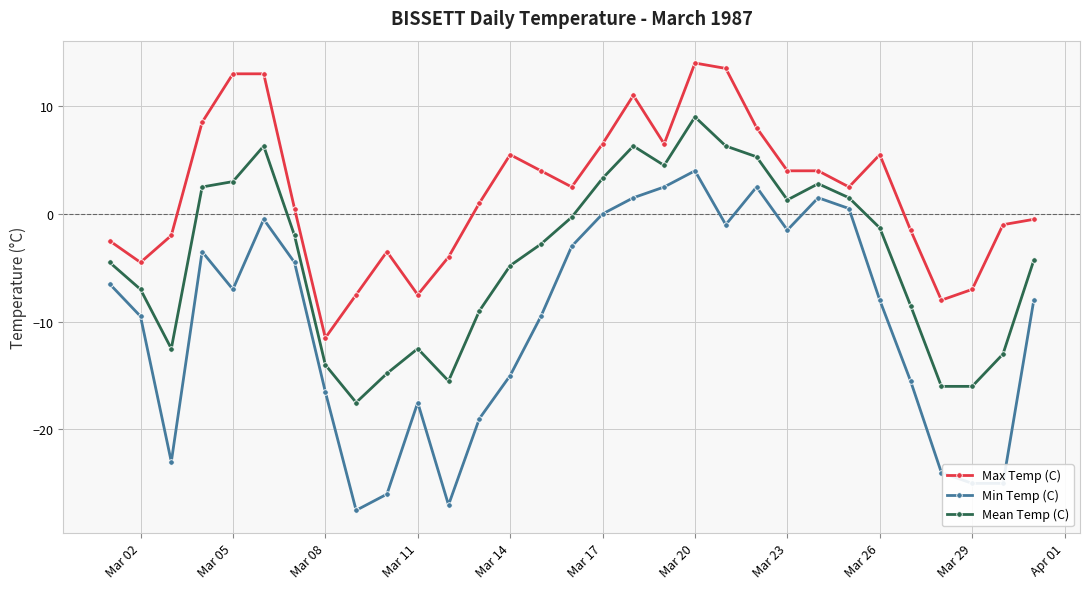

What are all the series names shown in the legend?

Max Temp (C), Min Temp (C), Mean Temp (C)